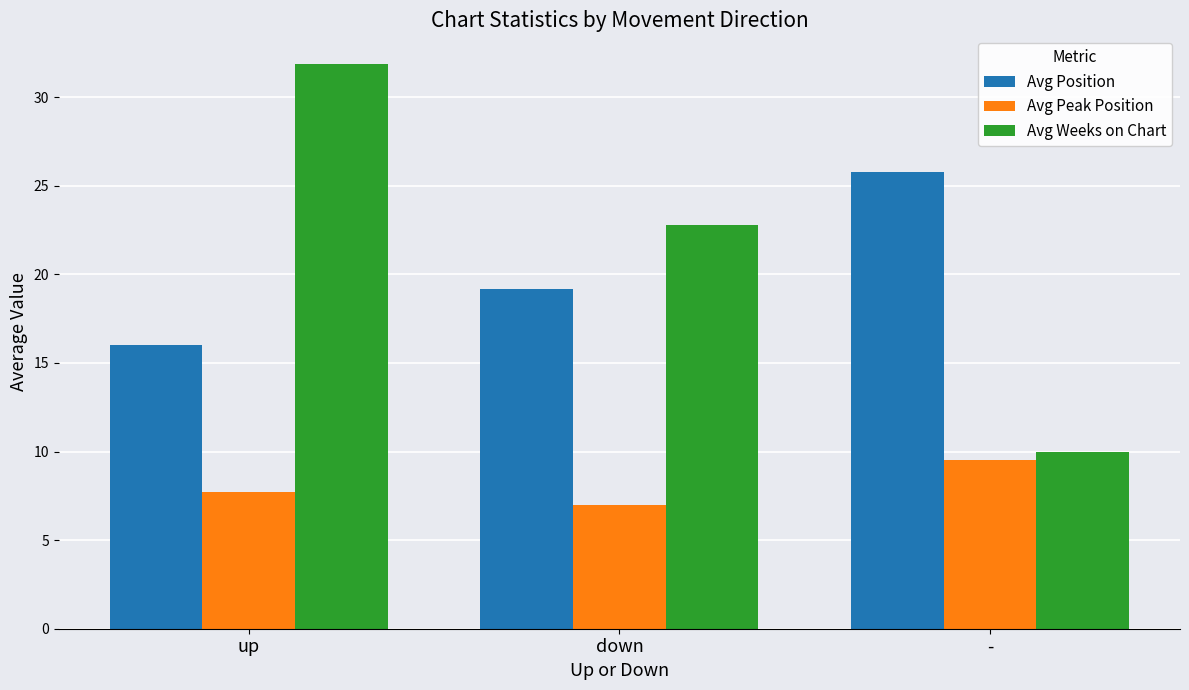

What is the difference between the highest and lowest values at down?

15.8